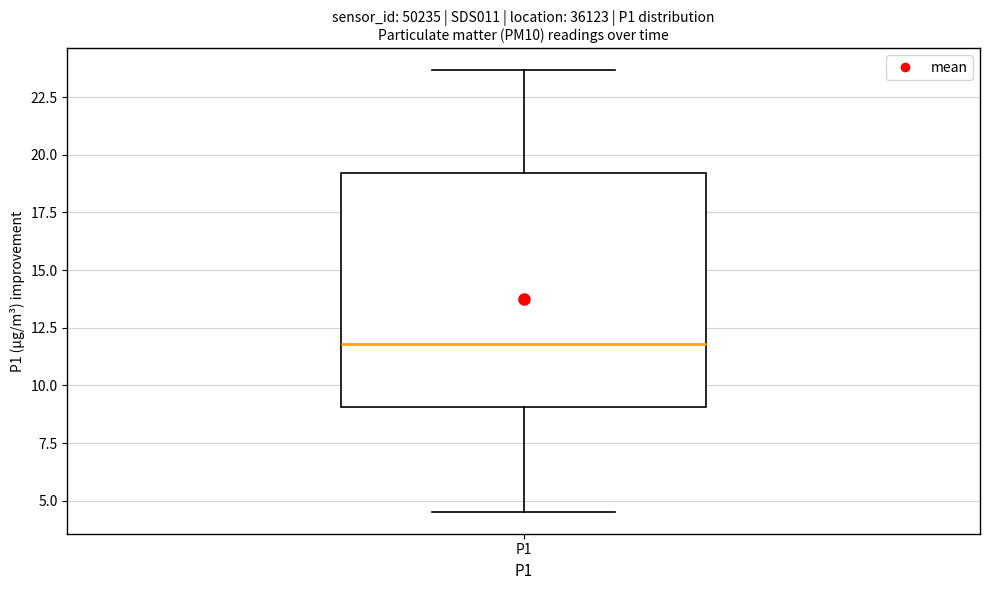

Where does the median line of the box for P1 sit on the y-axis? The values are not printed on the chart, so give them approximately, as read against the axis.

12.0